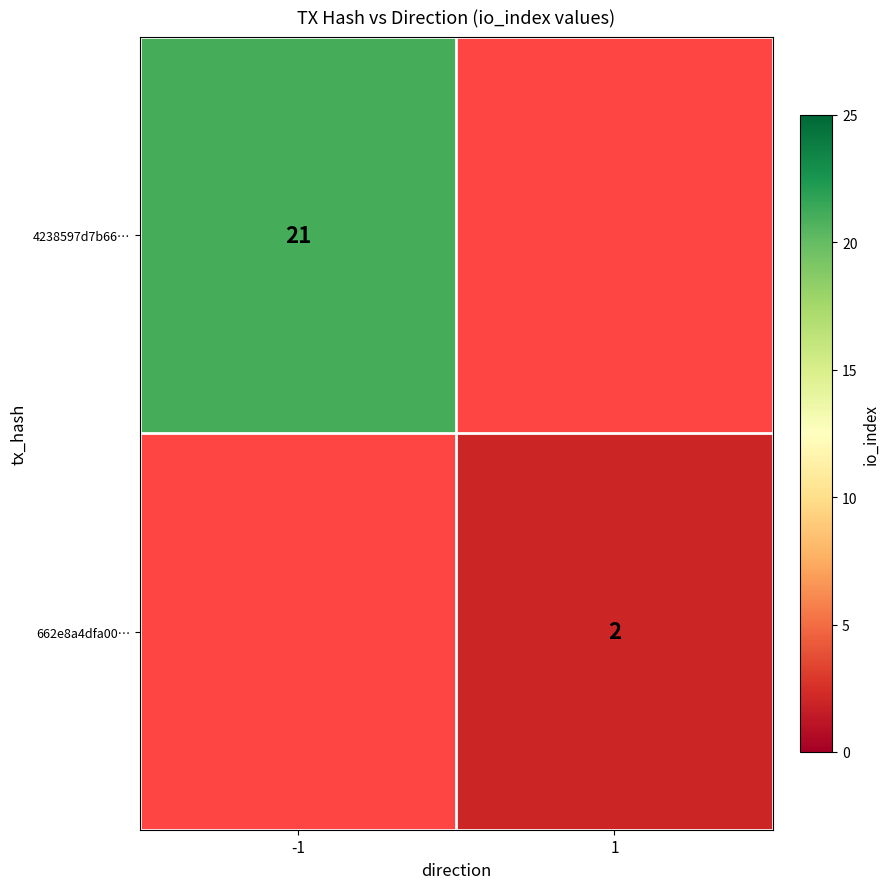

At how many categories does at least one series exceed 7?

1